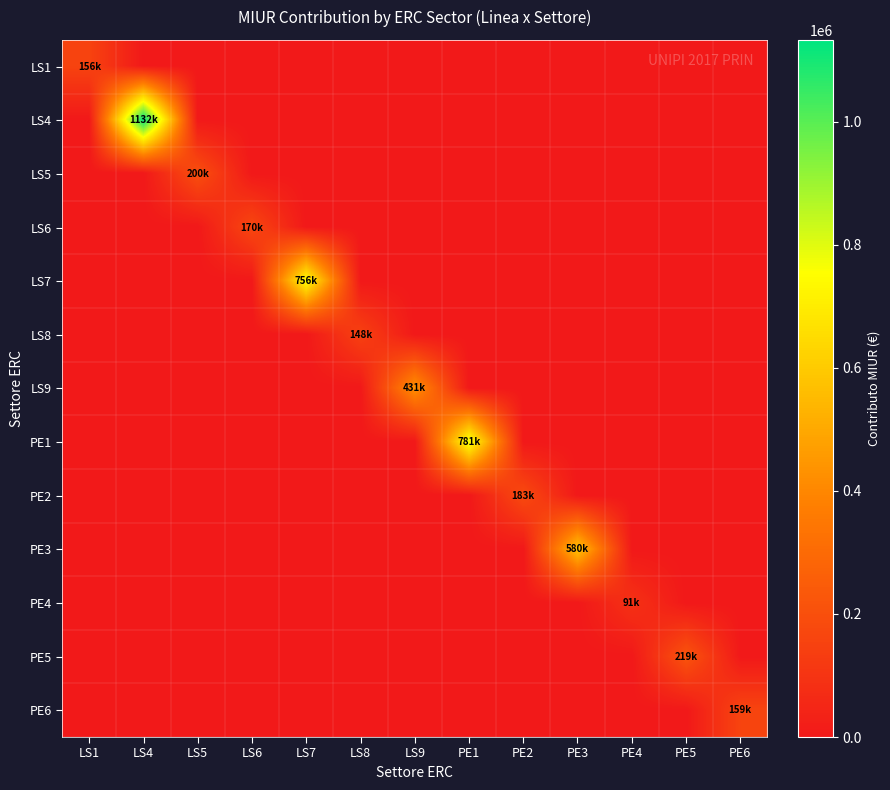

Which category has the highest value across all series?

LS4